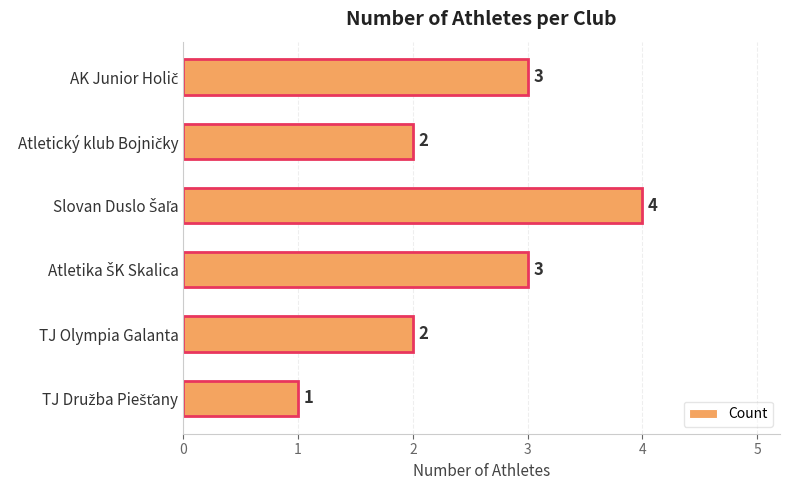

What is the change in value from TJ Olympia Galanta to TJ Družba Piešťany?

-1